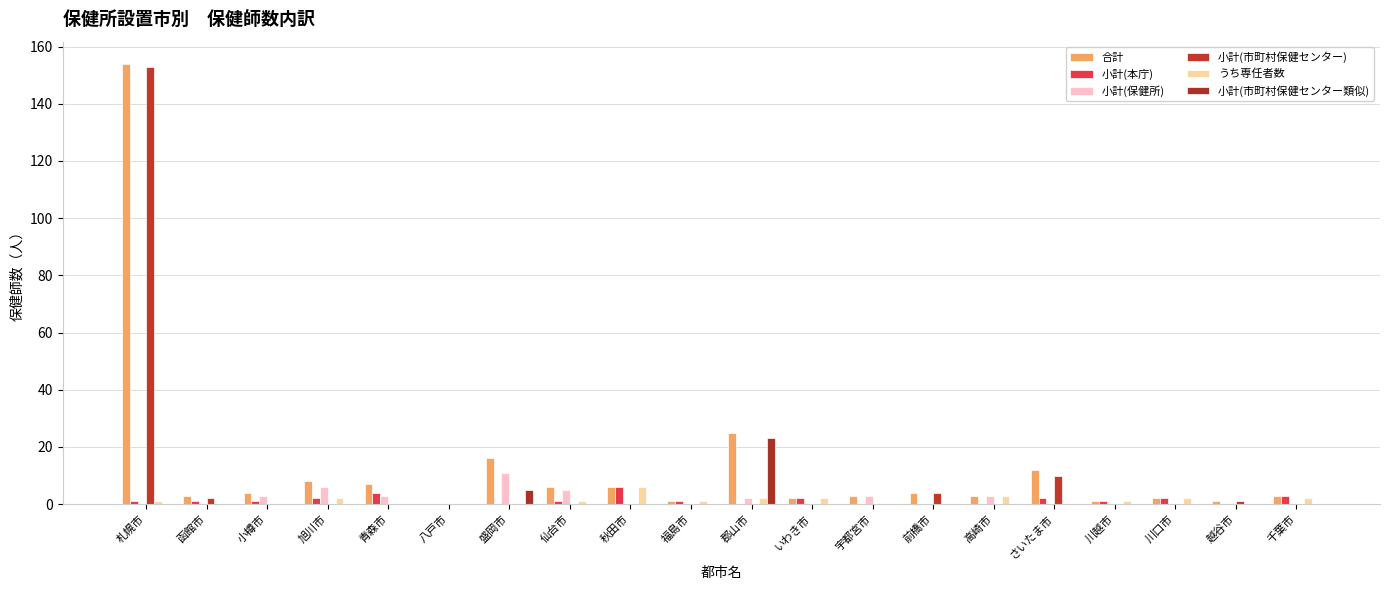

Which series changed the most between さいたま市 and 千葉市?

小計(市町村保健センター)